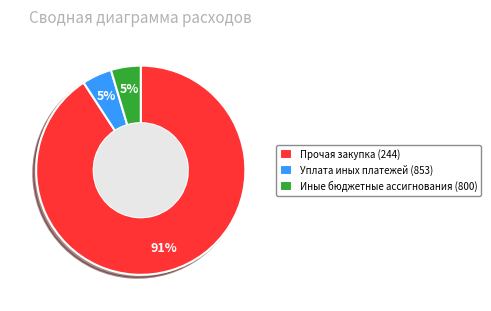

Is the sum of Иные бюджетные ассигнования (800) and Прочая закупка (244) greater than half?

Yes